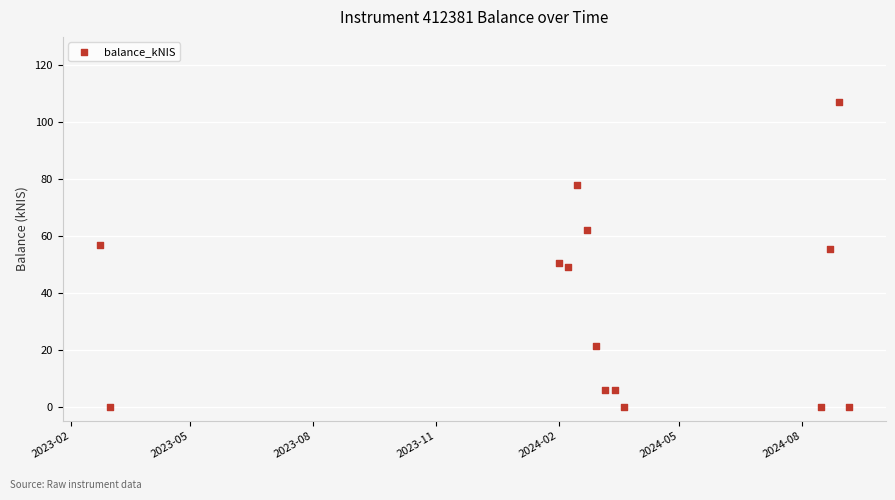

What is the range of Y values (max minus min)?

107.0